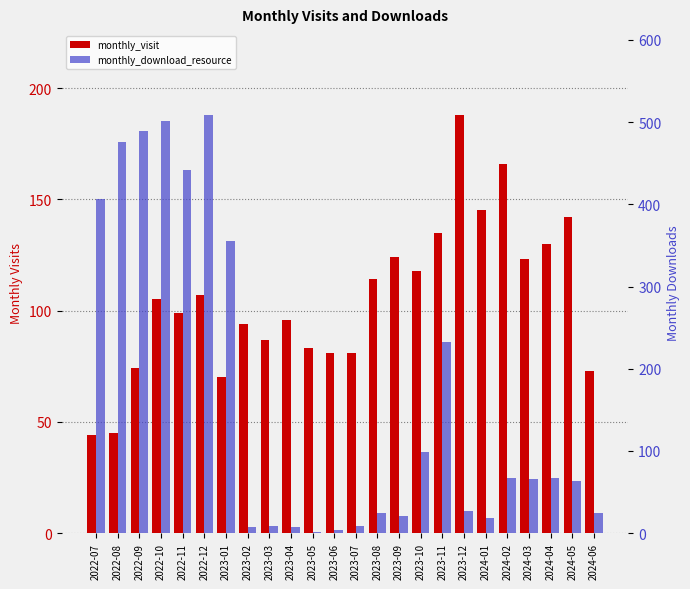

Reading left to right, list all the values displayed in this chart.

monthly_visit: 44	45	74	105	99	107	70	94	87	96	83	81	81	114	124	118	135	188	145	166	123	130	142	73
monthly_download_resource: 407	476	489	501	442	509	355	8	9	8	2	4	9	24	21	99	232	27	18	67	66	67	64	24